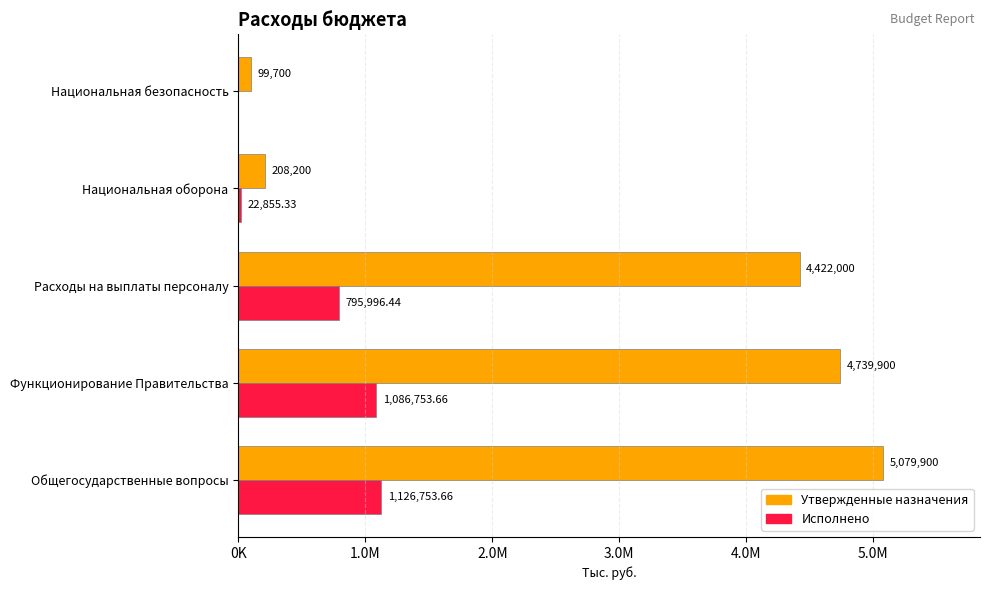

Reading left to right, extract all data points from this chart.

Утвержденные назначения: 5079900.0	4739900.0	4422000.0	208200.0	99700.0
Исполнено: 1126753.7	1086753.7	795996.4	22855.3	0.0